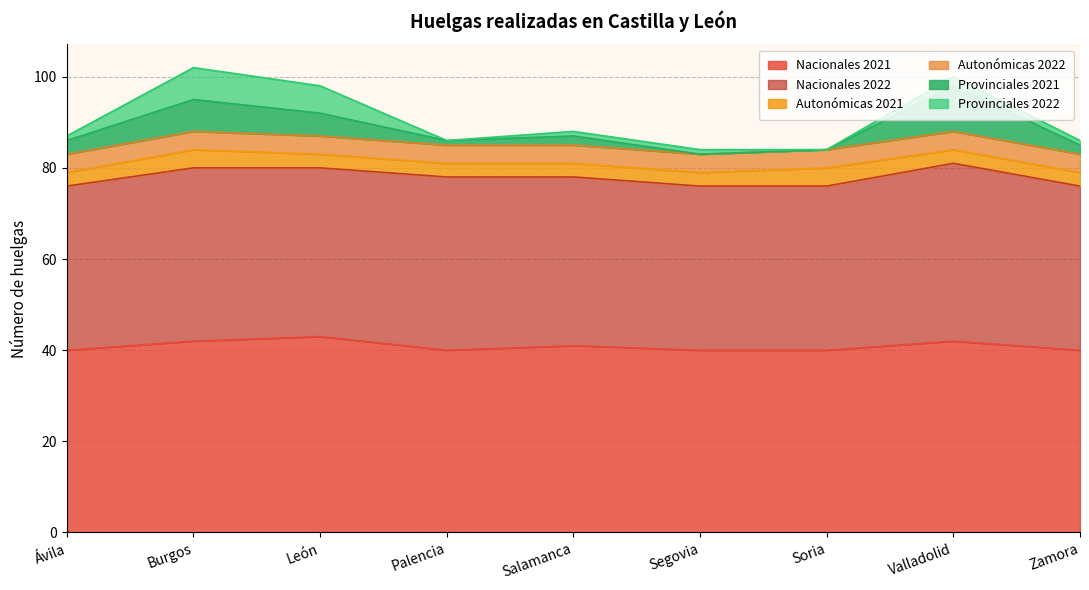

Rank the categories by Autonómicas 2022 value from lowest to highest.

Ávila, Burgos, León, Palencia, Salamanca, Segovia, Soria, Valladolid, Zamora